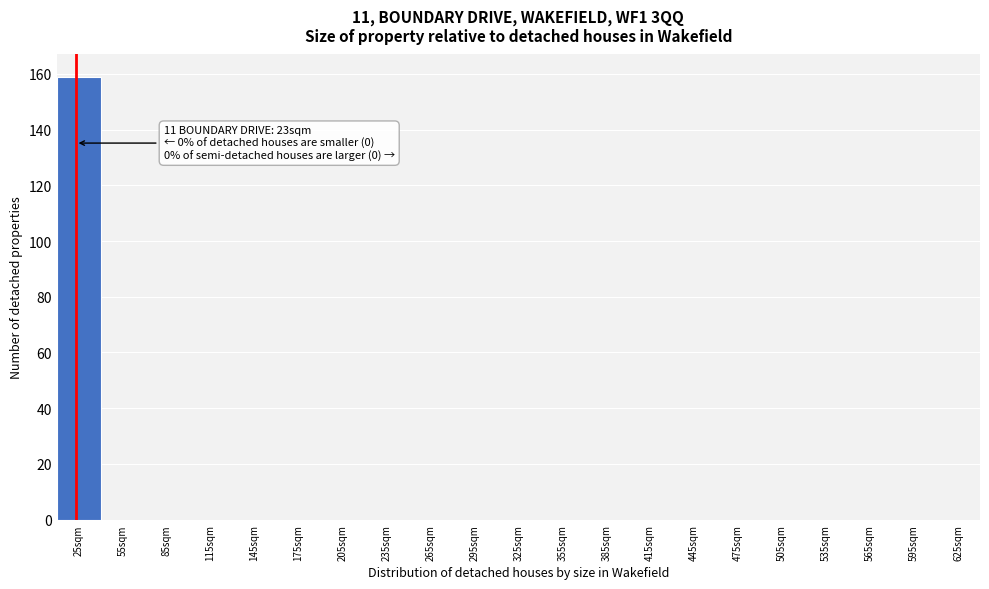

Over which range of the x-axis is the bar tallest?

10 to 40